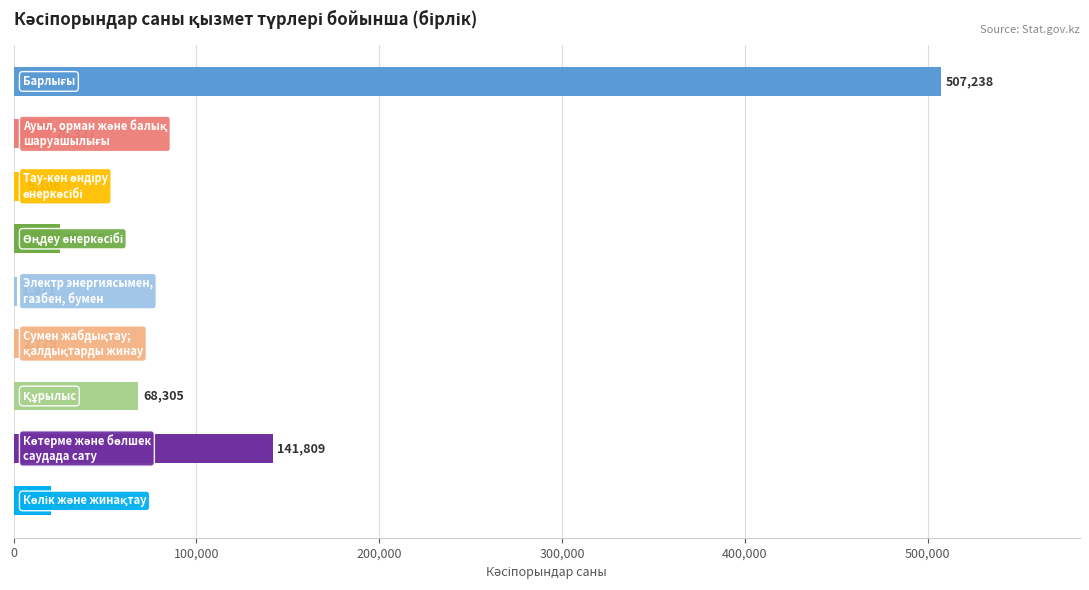

What is the greatest value displayed?

507238